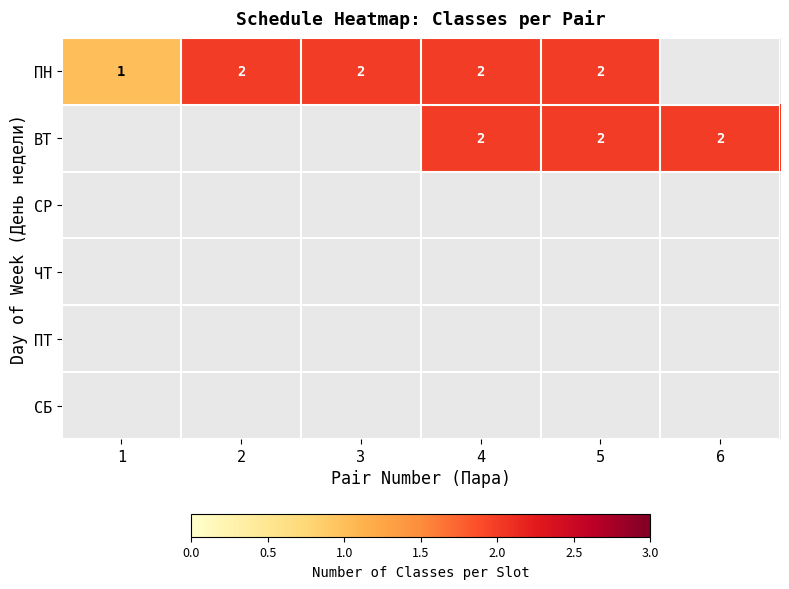

At which label does ПН reach its peak?

2